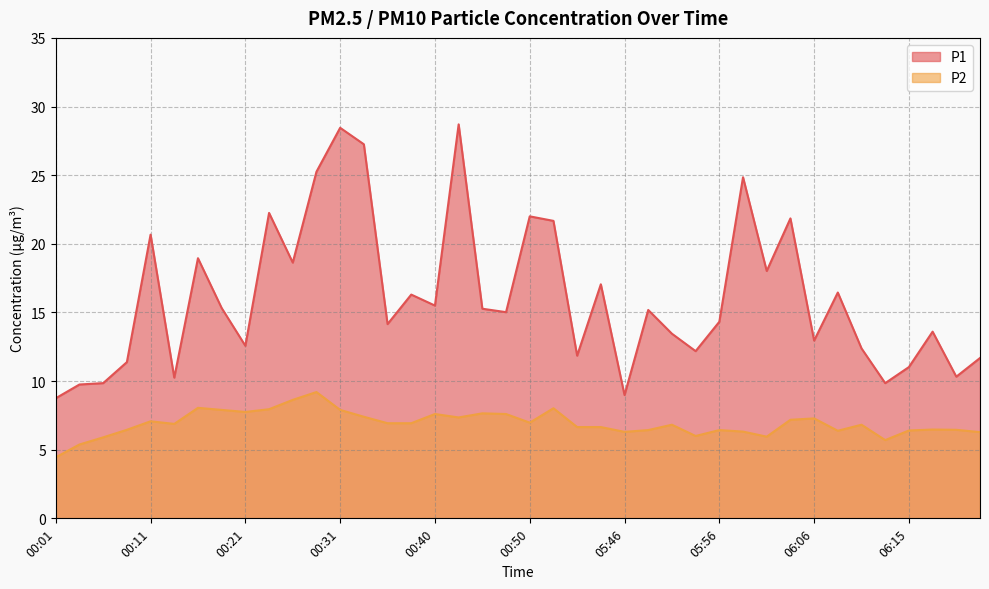

What is the minimum value shown in the chart?

4.5